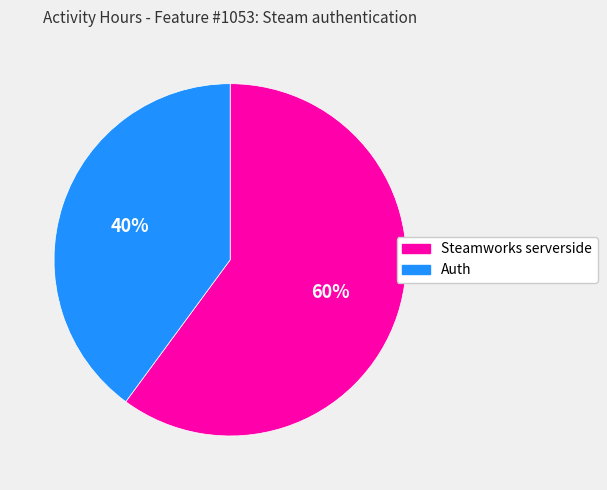

To the nearest percent, what is the average slice percentage?

50%